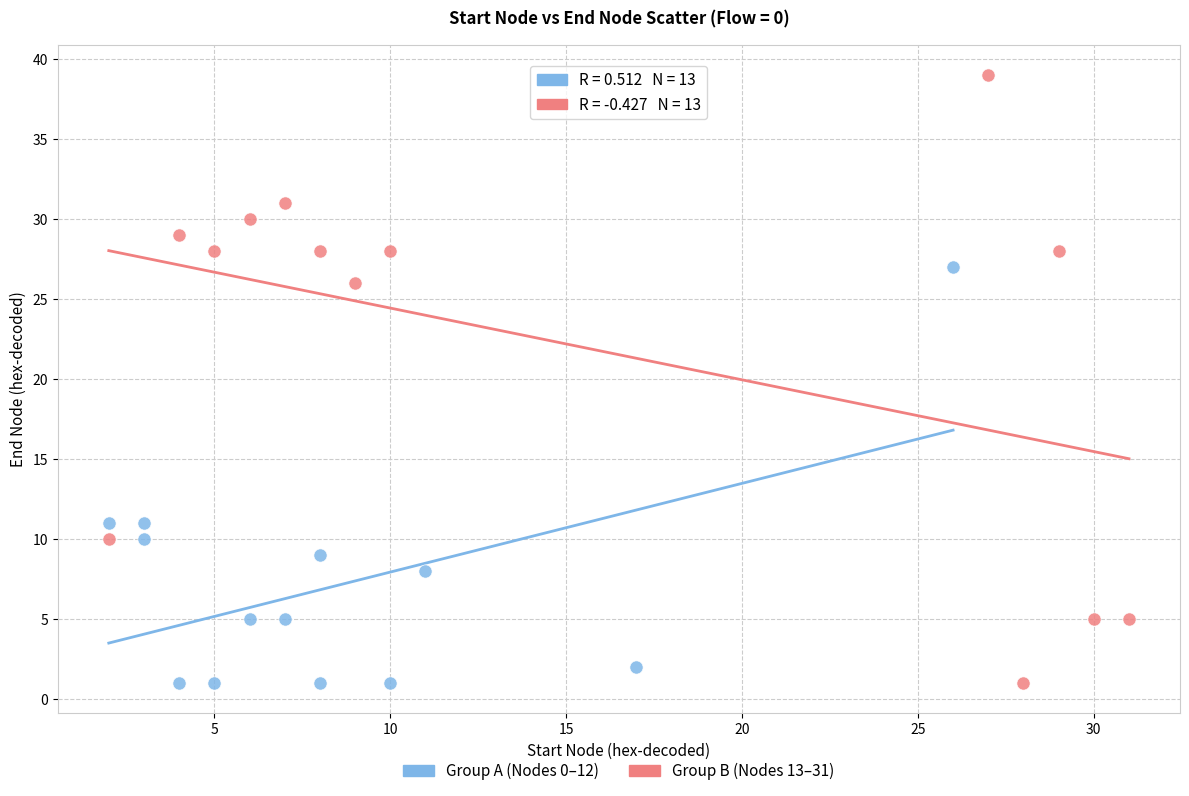

Which series reaches the maximum Y coordinate?

Group B (Nodes 13–31)